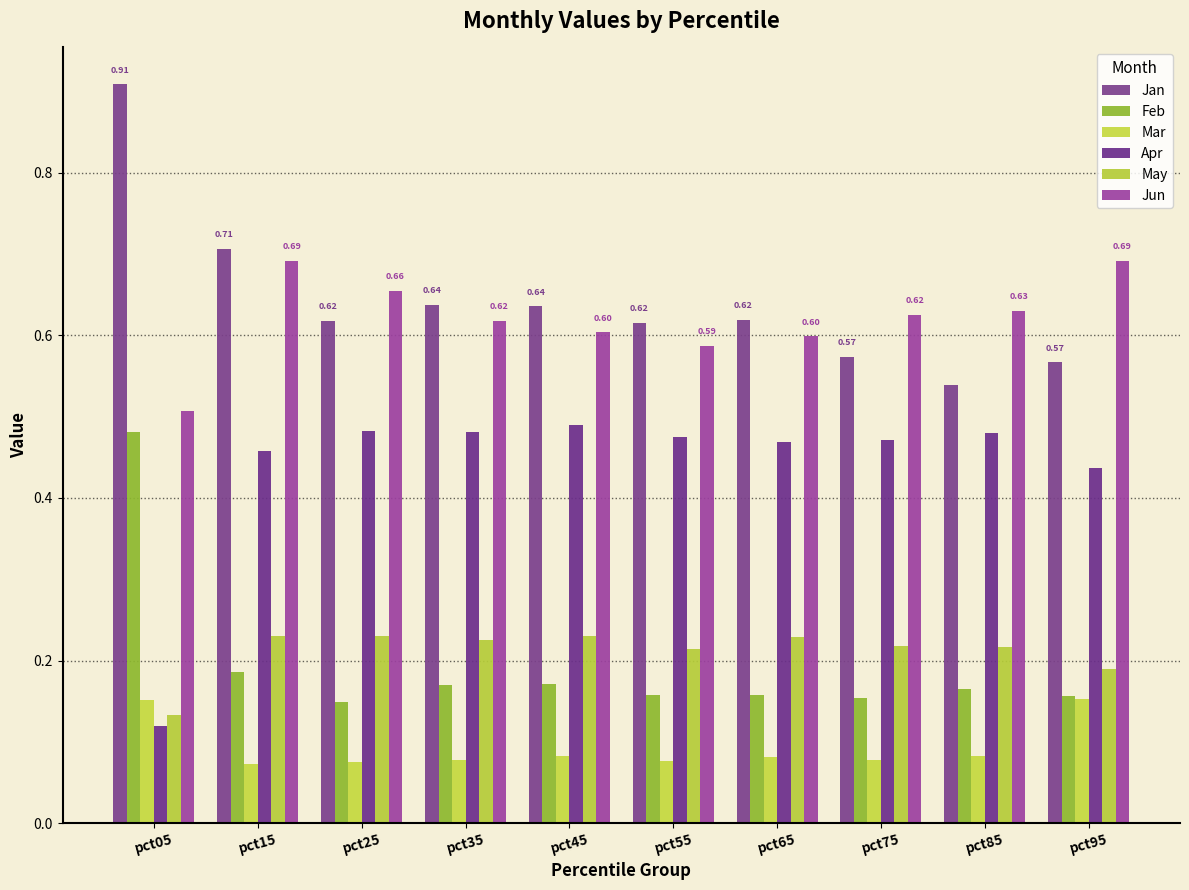

Between pct35 and pct65, which series saw the biggest shift?

Jun